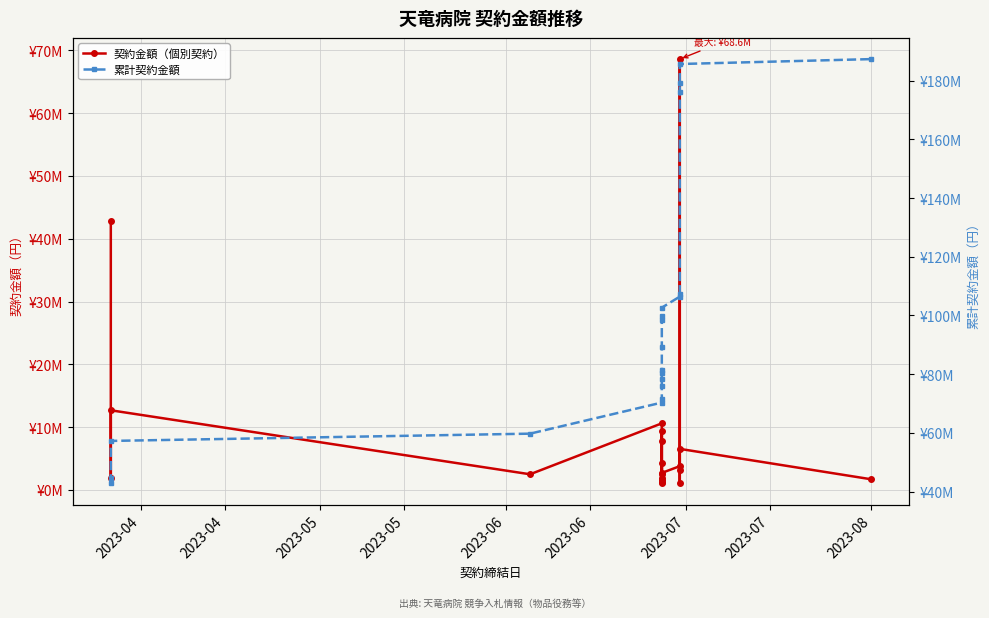

What are all the series names shown in the legend?

契約金額（個別契約）, 累計契約金額